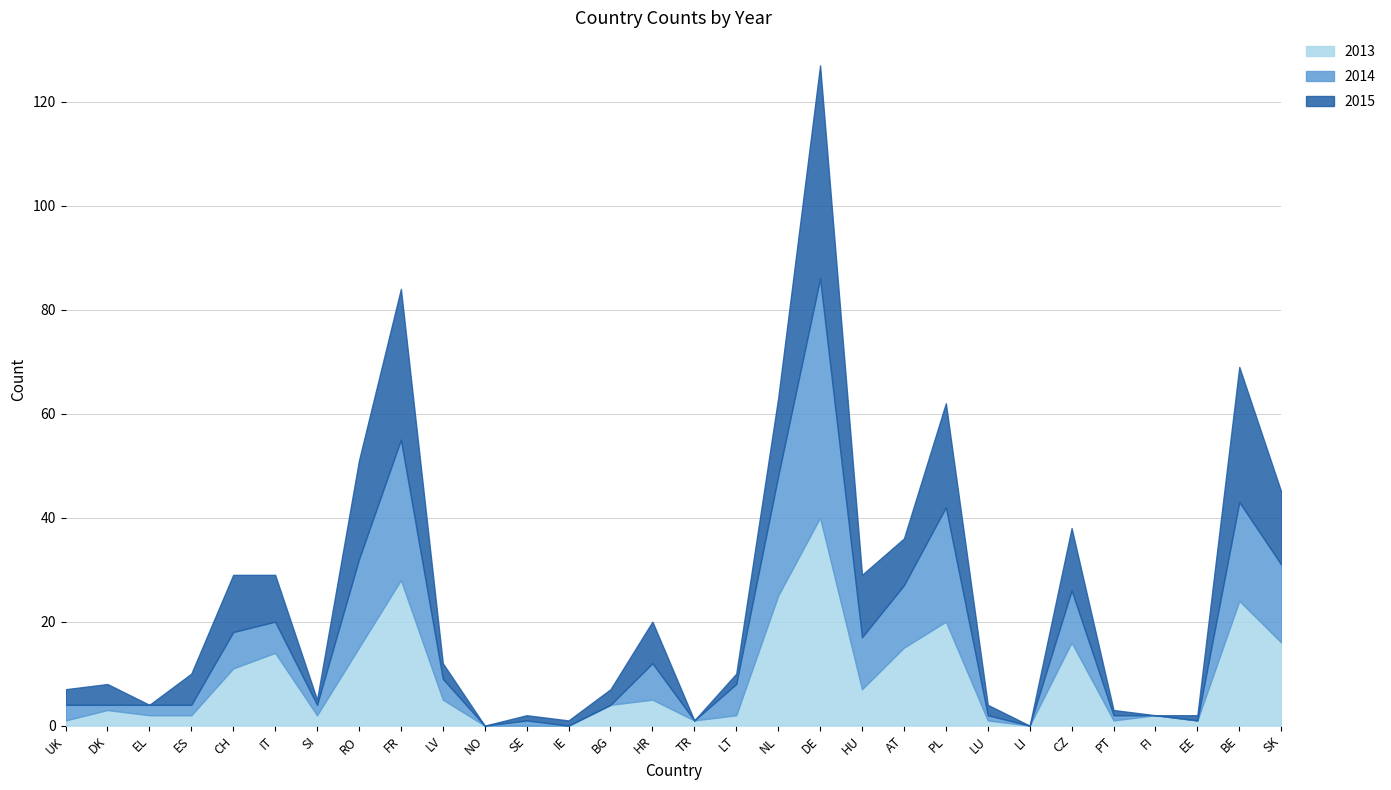

Does the chart have visible grid lines?

Yes